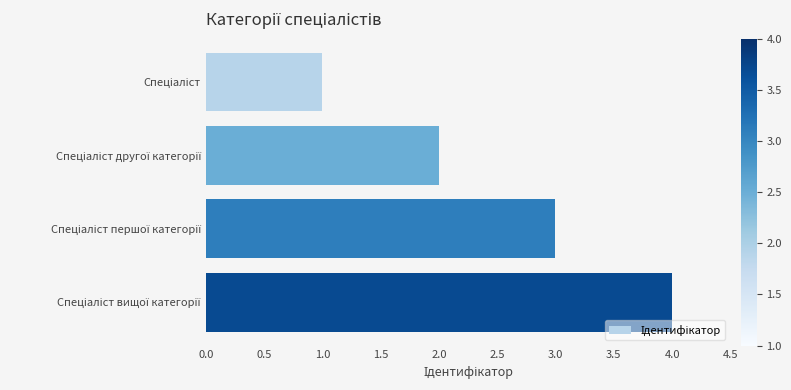

What is the sum of all values?

10